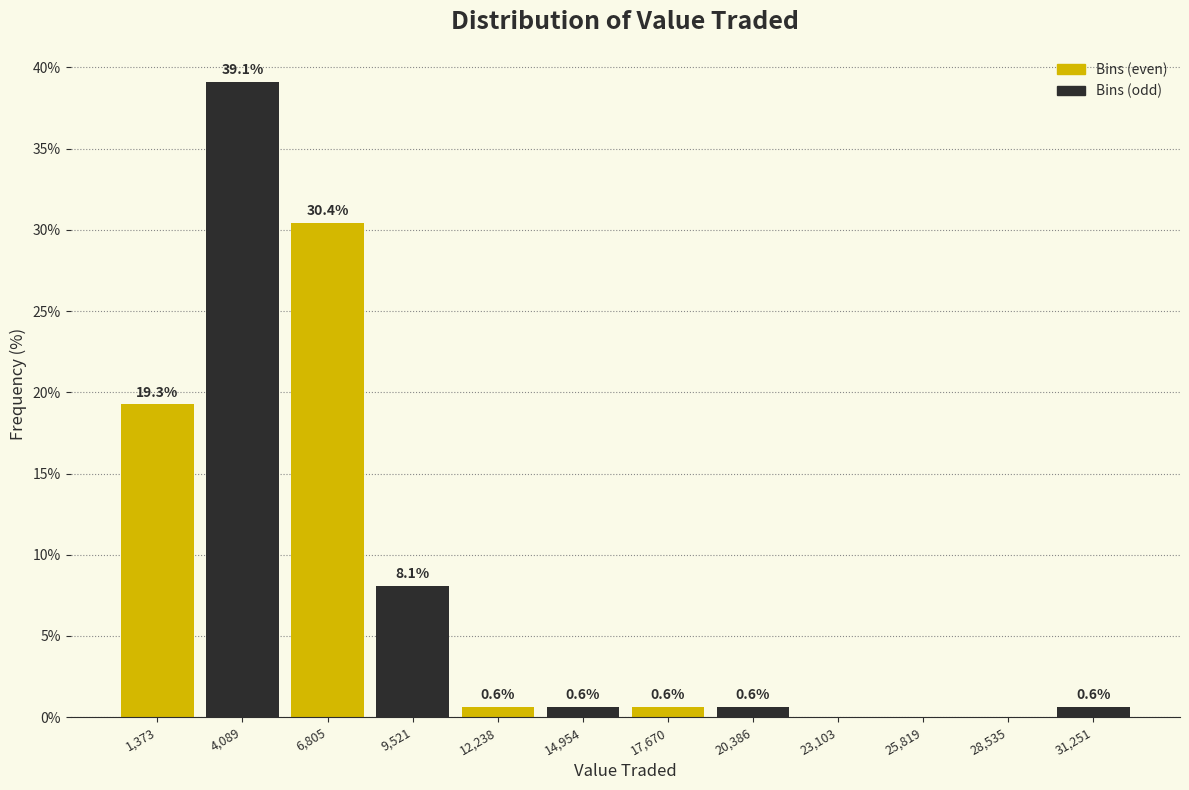

Which range on the x-axis has the tallest bar?

2500 to 5500